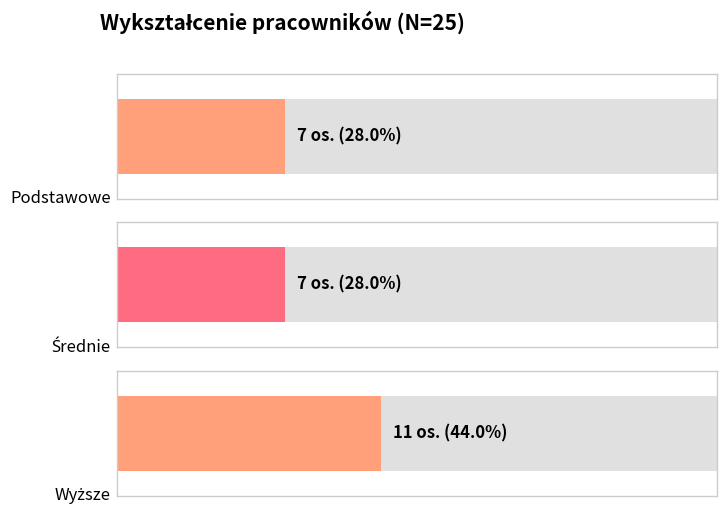

List the labels in order of value, largest first.

Wyższe, Podstawowe, Średnie